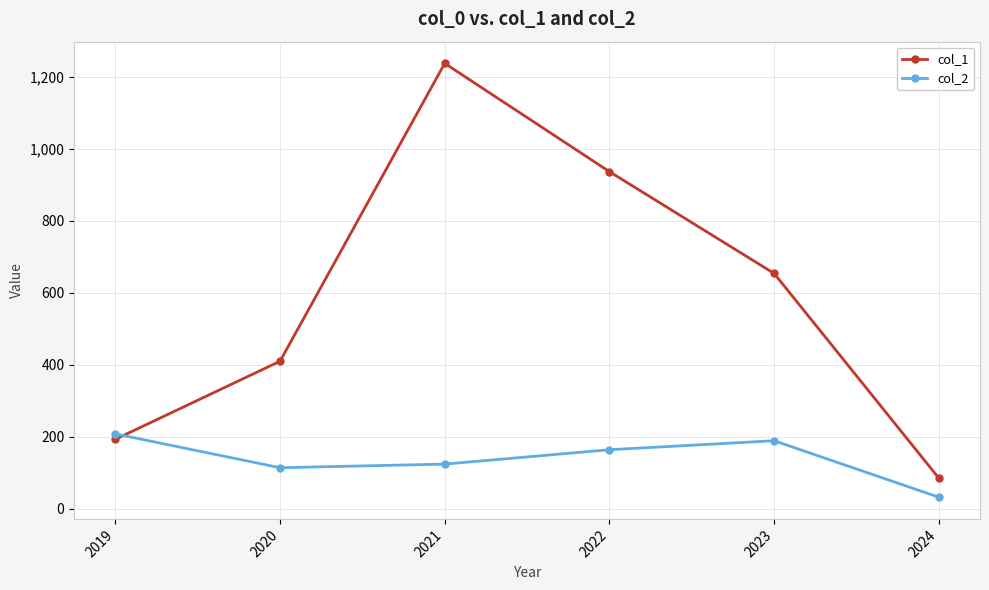

At which category does the chart reach its minimum across all series?

2024